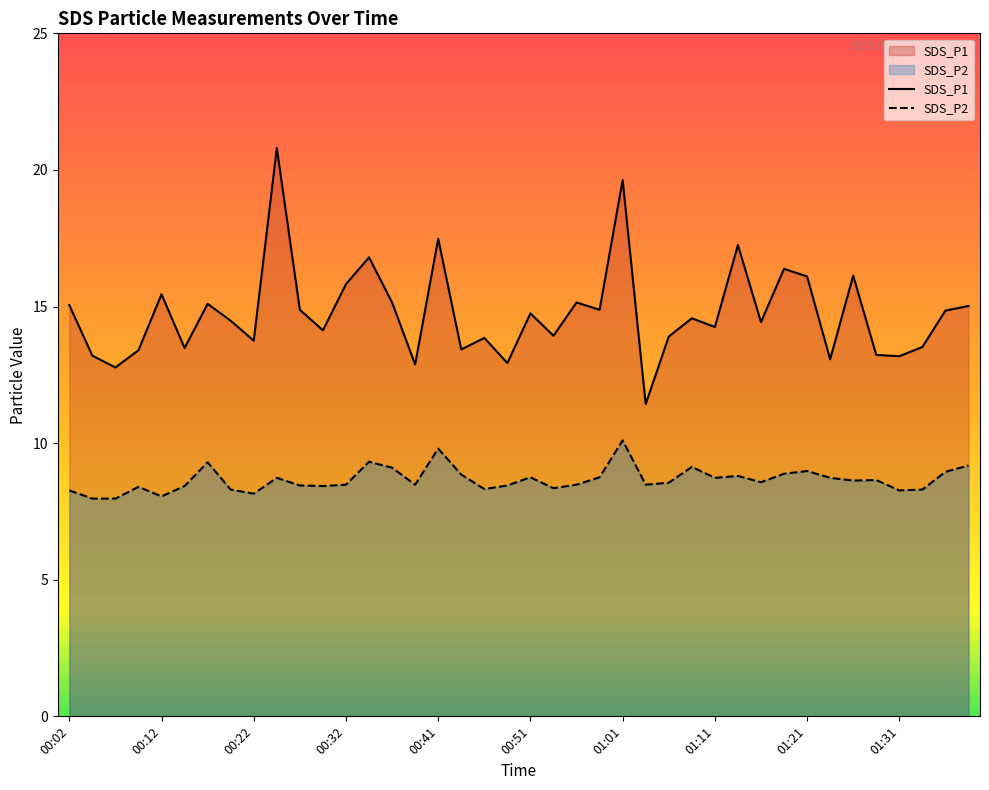

True or false: SDS_P2 and SDS_P1 cross at least once.

False